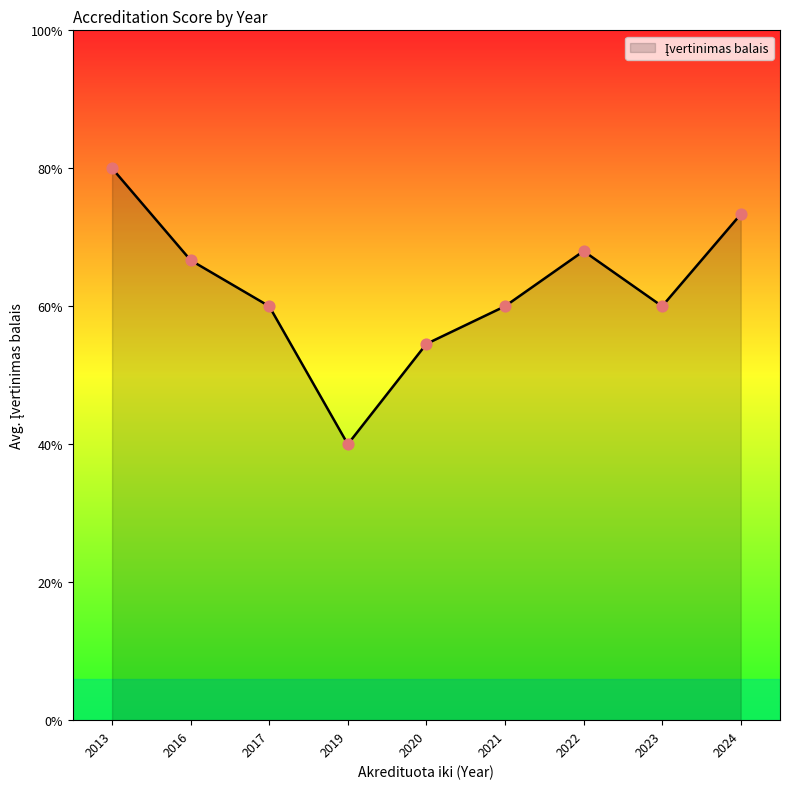

Does the chart have visible grid lines?

No